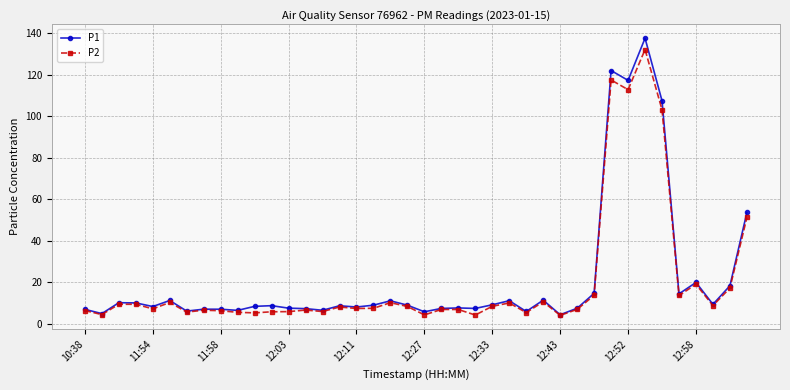

How many categories are shown in the chart?

40